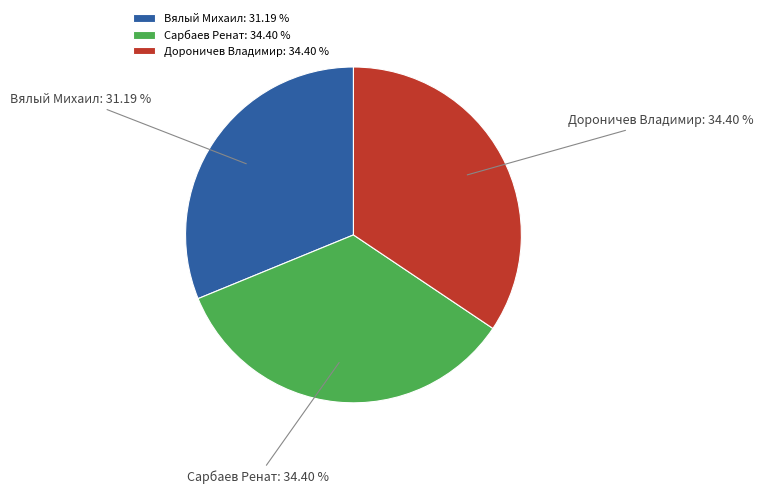

Approximately how many times larger is the value at Дороничев Владимир compared to Сарбаев Ренат?

1.0